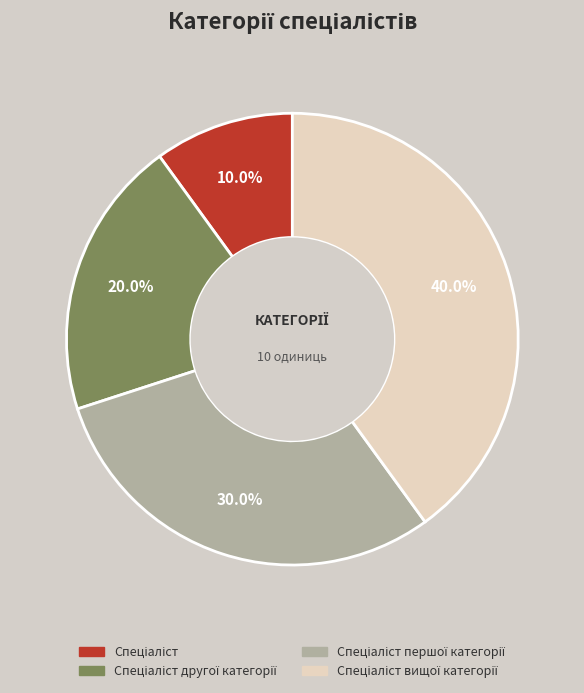

To the nearest percent, what is the difference between the largest and smallest slice percentages?

30%